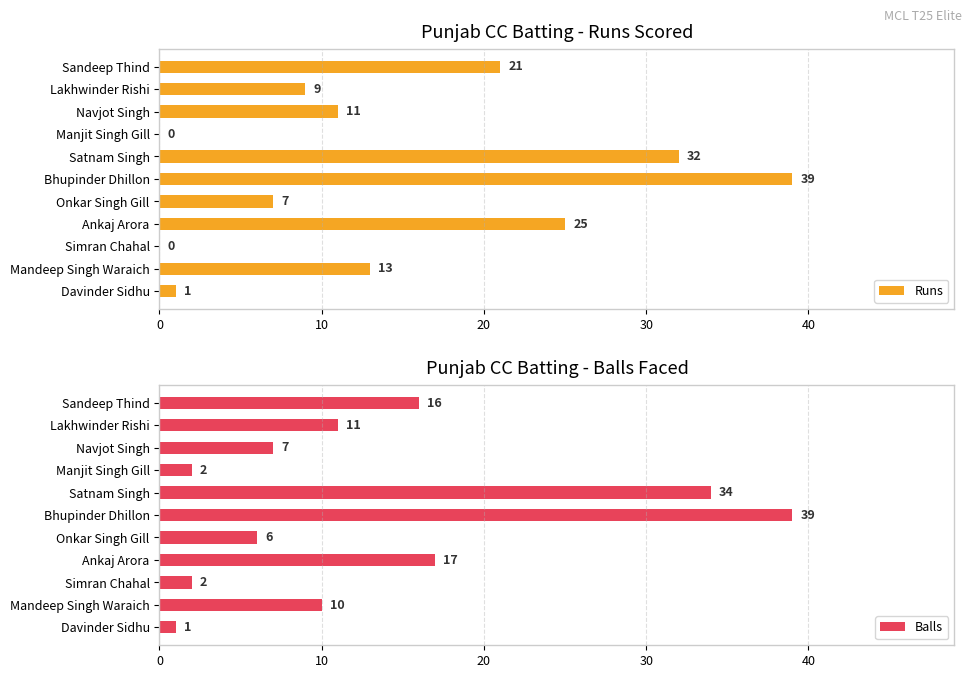

How many data points in Runs are above 11?

5